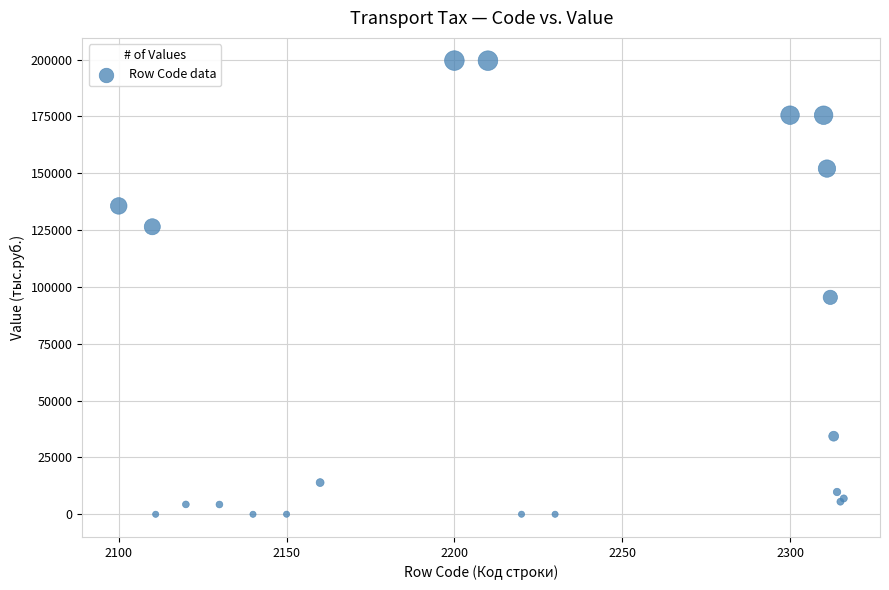

What Y value in the scatter plot is closest to 99773?

95410